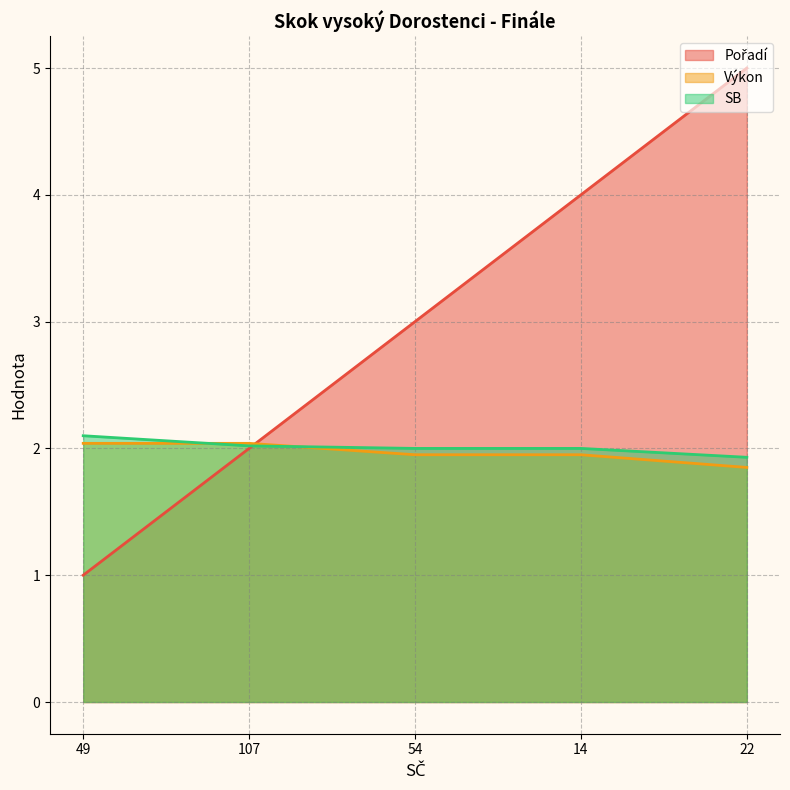

At which category is the sum across all series the highest?

22